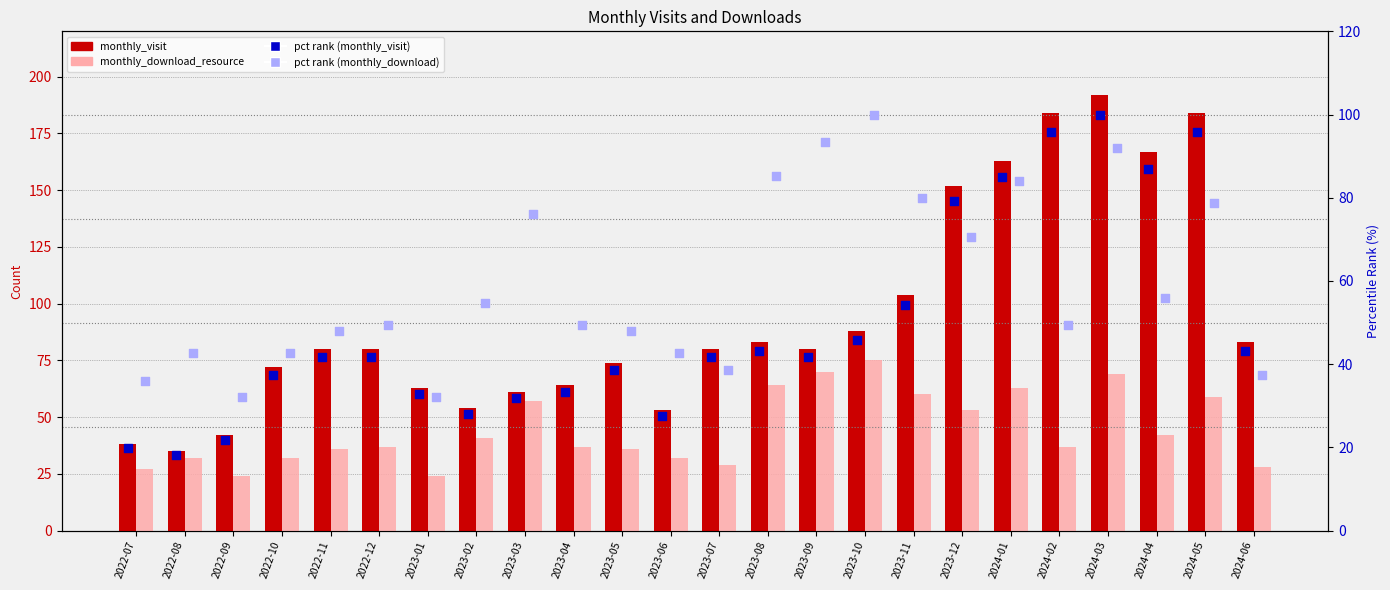

Is the value of pct rank (monthly_visit) at 2023-10 greater than the value of monthly_download_resource at 2023-04?

Yes